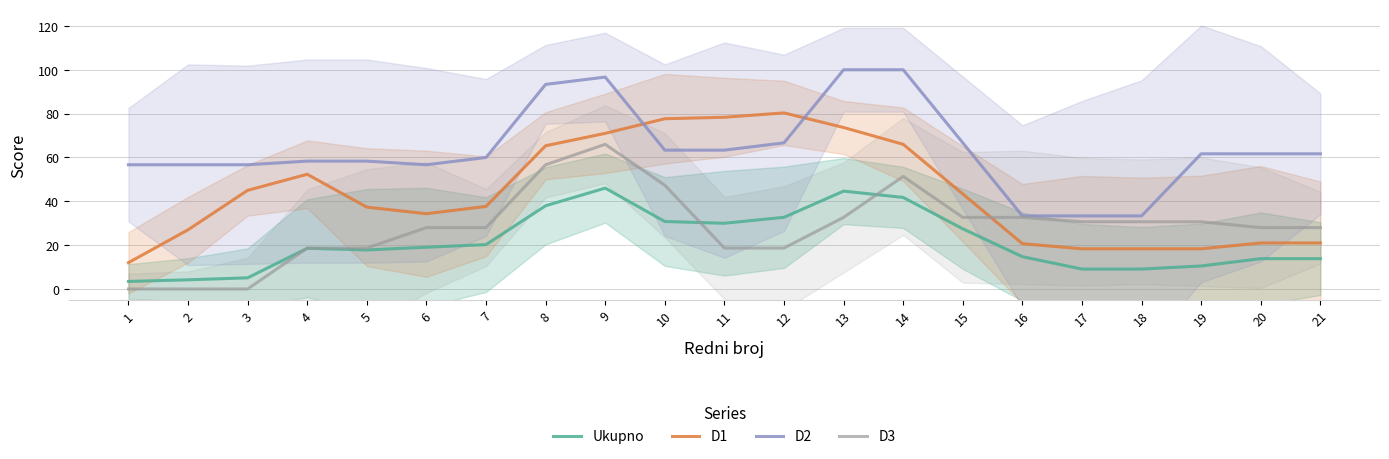

How many data points in D3 are above 28?

10